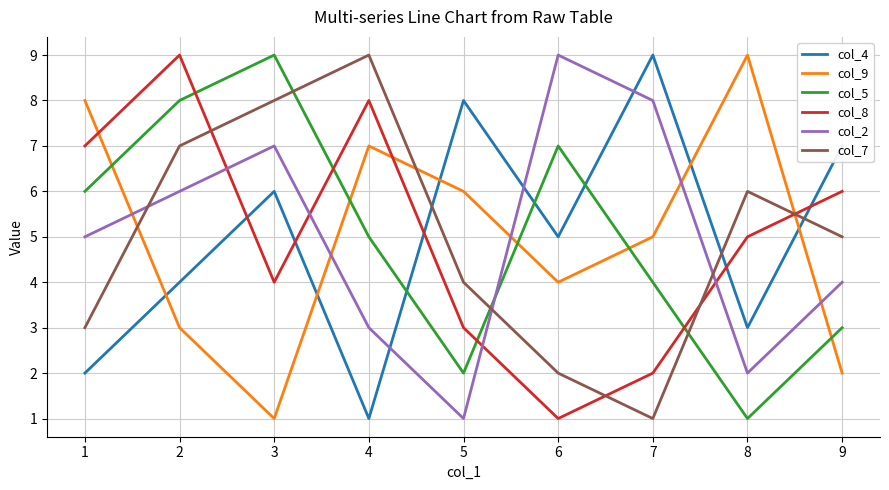

Is it true that col_7 equals 3 at 1?

True